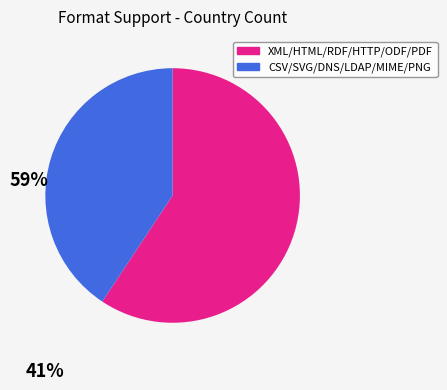

Is there a majority slice in this chart?

Yes